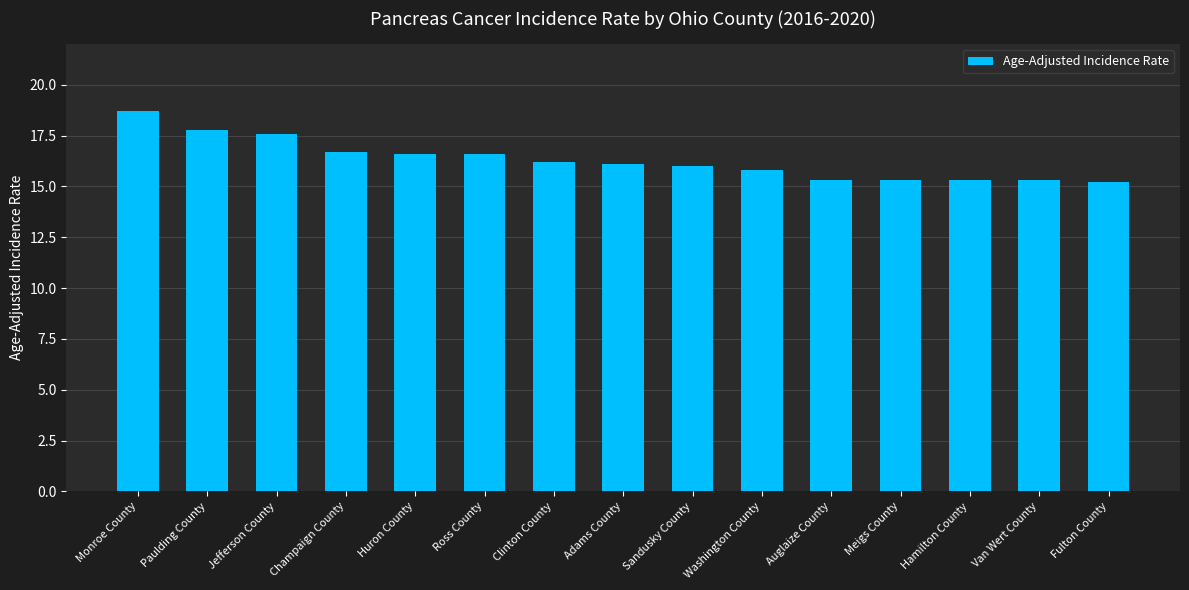

What is the average value?

16.3